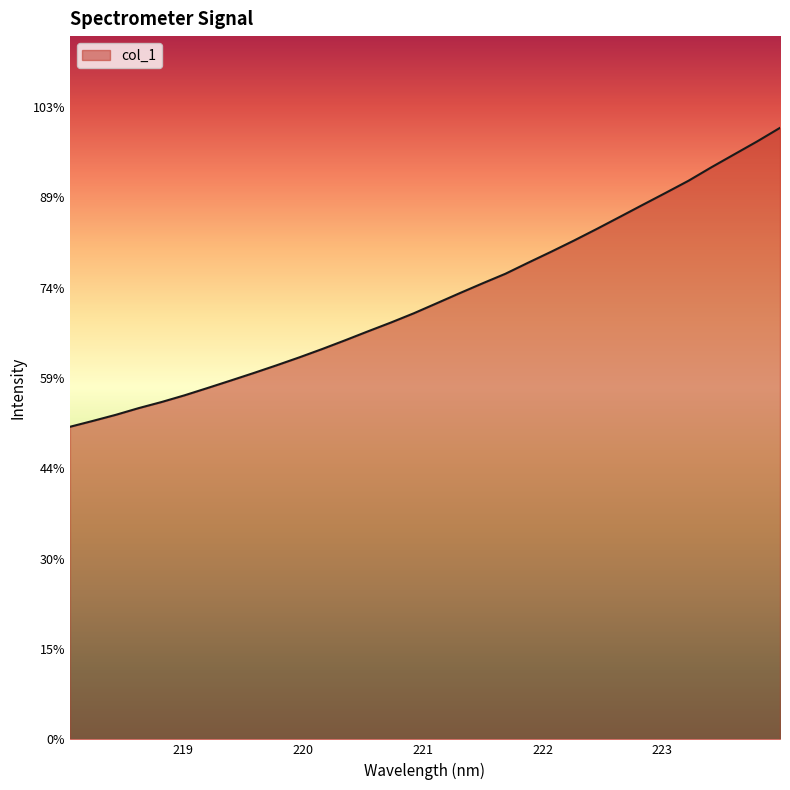

What is the label of the 4th point from the right?

223.408